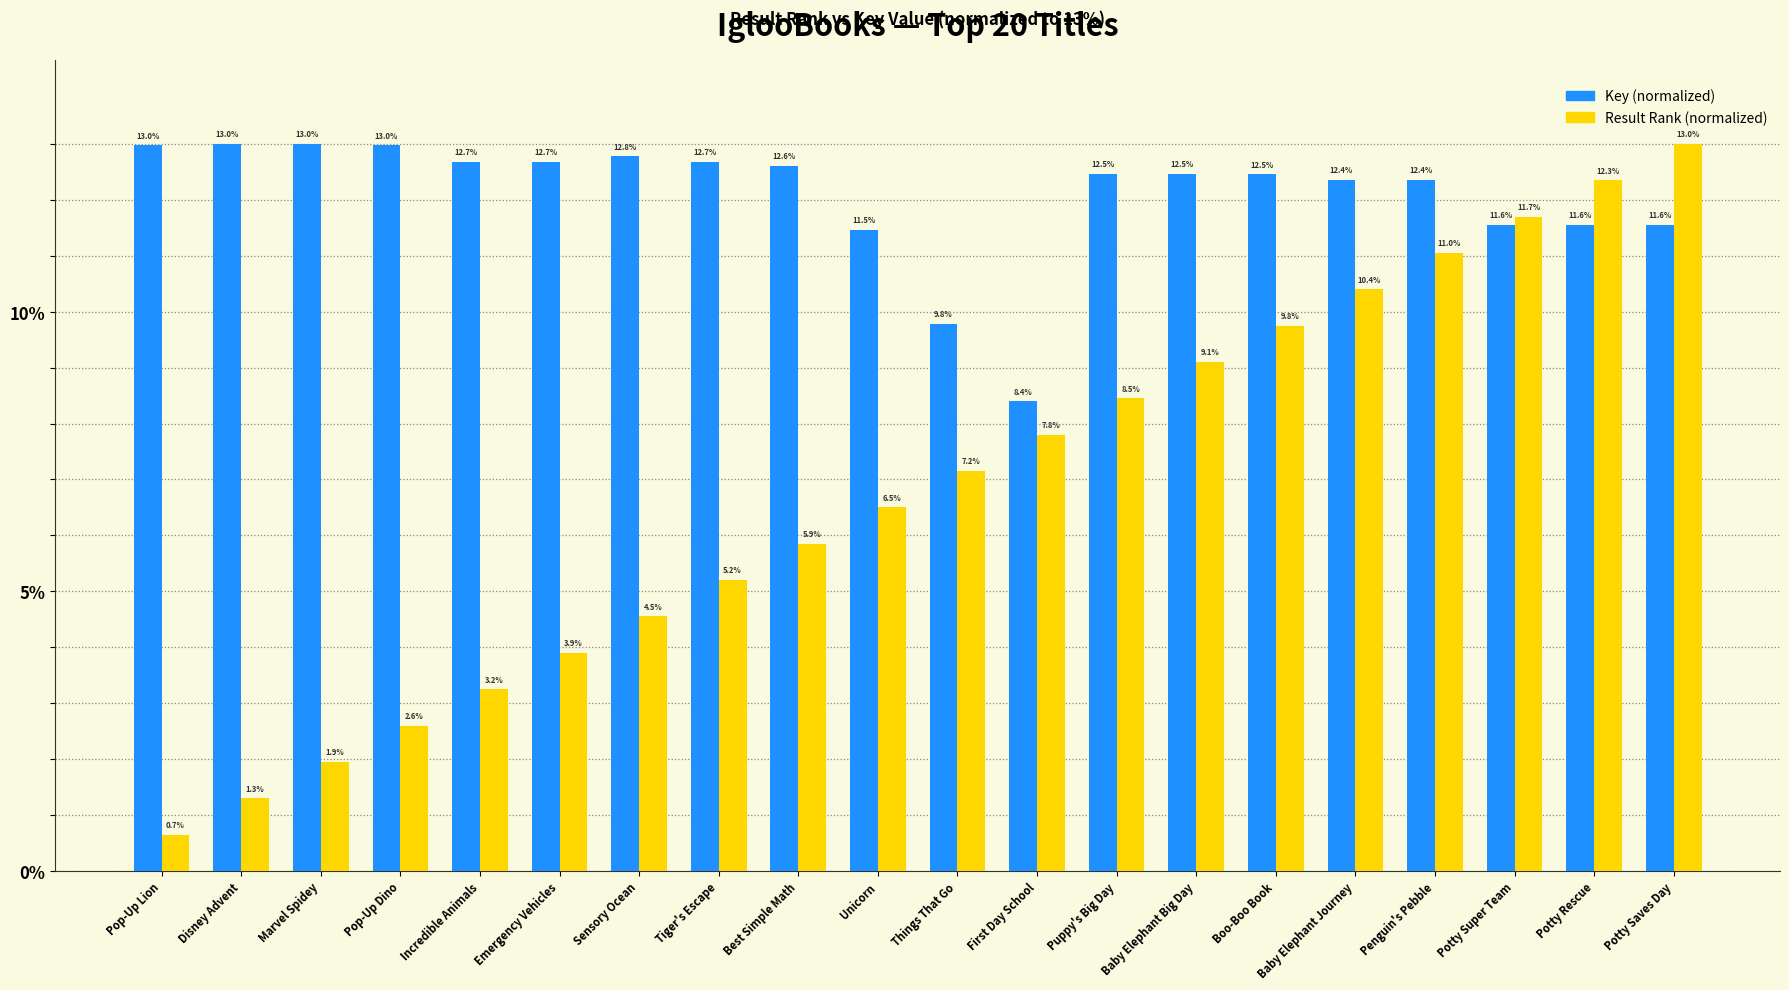

How many values in the Result Rank (normalized) series are below 7?

10